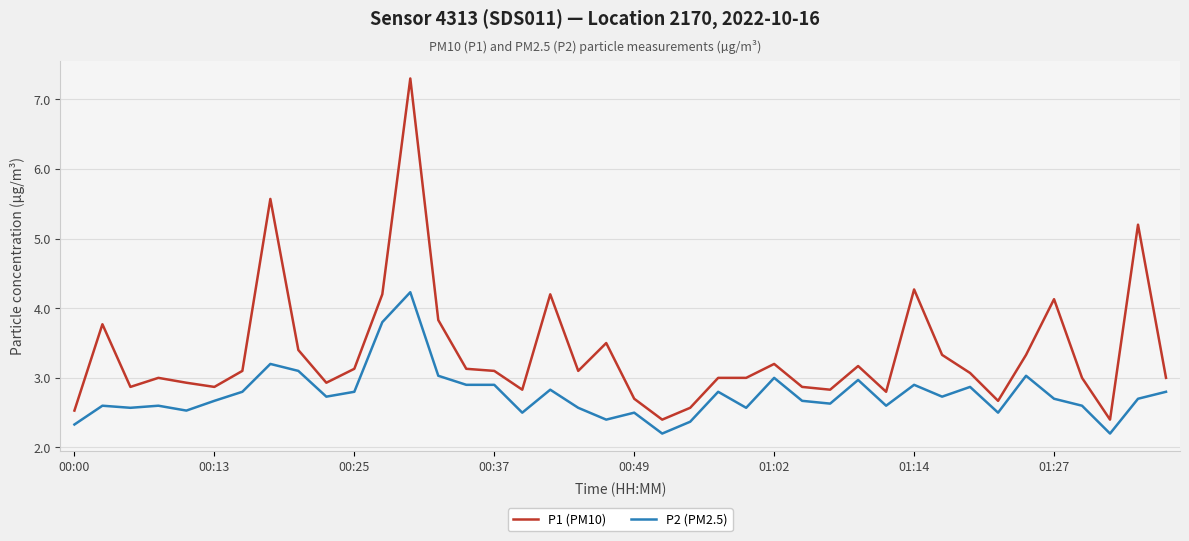

Rank the series by their maximum value, from highest to lowest.

P1 (PM10), P2 (PM2.5)